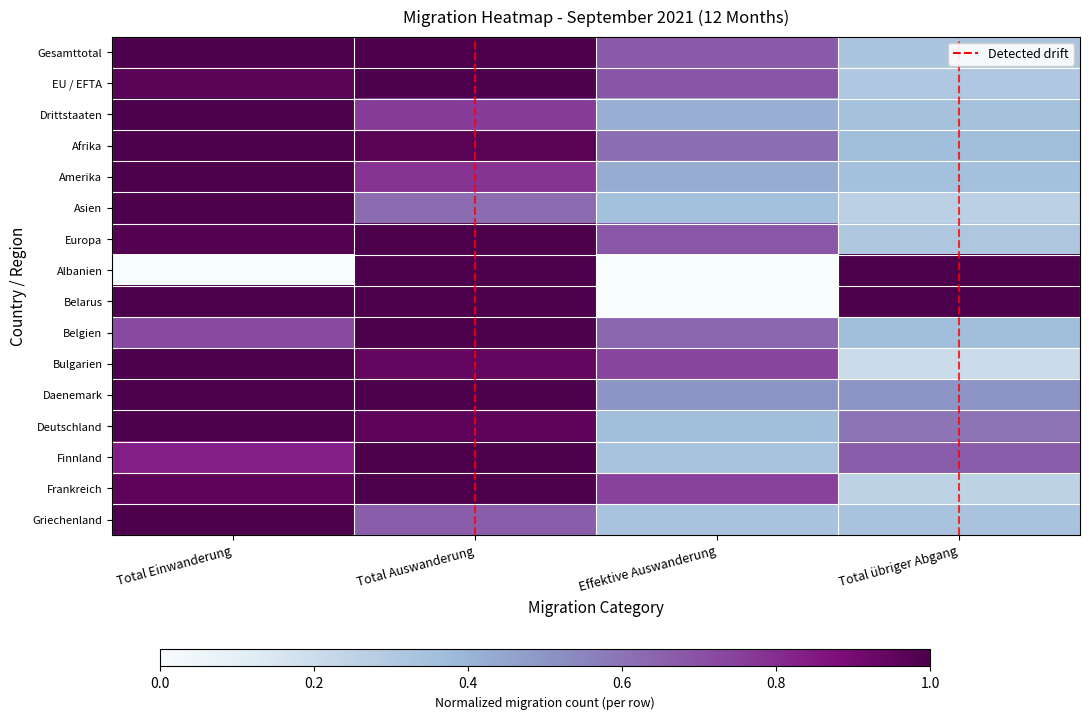

Reading left to right, extract all data points from this chart.

Gesamttotal: 1.0	1.0	0.7	0.3
EU / EFTA: 1.0	1.0	0.7	0.3
Drittstaaten: 1.0	0.8	0.4	0.3
Afrika: 1.0	1.0	0.6	0.4
Amerika: 1.0	0.8	0.4	0.4
Asien: 1.0	0.6	0.4	0.3
Europa: 1.0	1.0	0.7	0.3
Albanien: 0.0	1.0	0.0	1.0
Belarus: 1.0	1.0	0.0	1.0
Belgien: 0.7	1.0	0.6	0.4
Bulgarien: 1.0	0.9	0.7	0.2
Daenemark: 1.0	1.0	0.5	0.5
Deutschland: 1.0	1.0	0.4	0.6
Finnland: 0.8	1.0	0.3	0.7
Frankreich: 1.0	1.0	0.7	0.3
Griechenland: 1.0	0.7	0.3	0.3